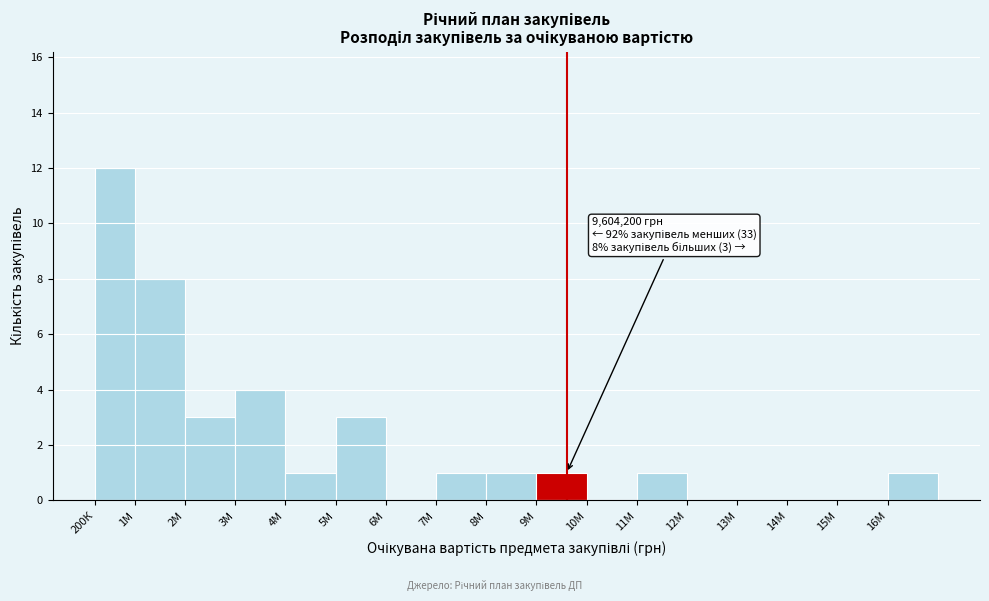

Reading left to right, extract all data points from this chart.

200К=12	1М=8	2М=3	3М=4	4М=1	5М=3	6М=0	7М=1	8М=1	9М=1	10М=0	11М=1	12М=0	13М=0	14М=0	15М=0	16М=1